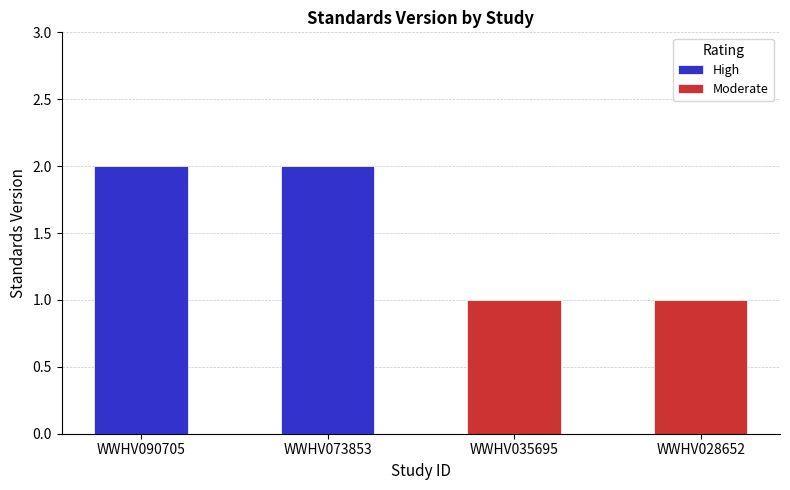

What is the difference between the maximum and minimum values?

1